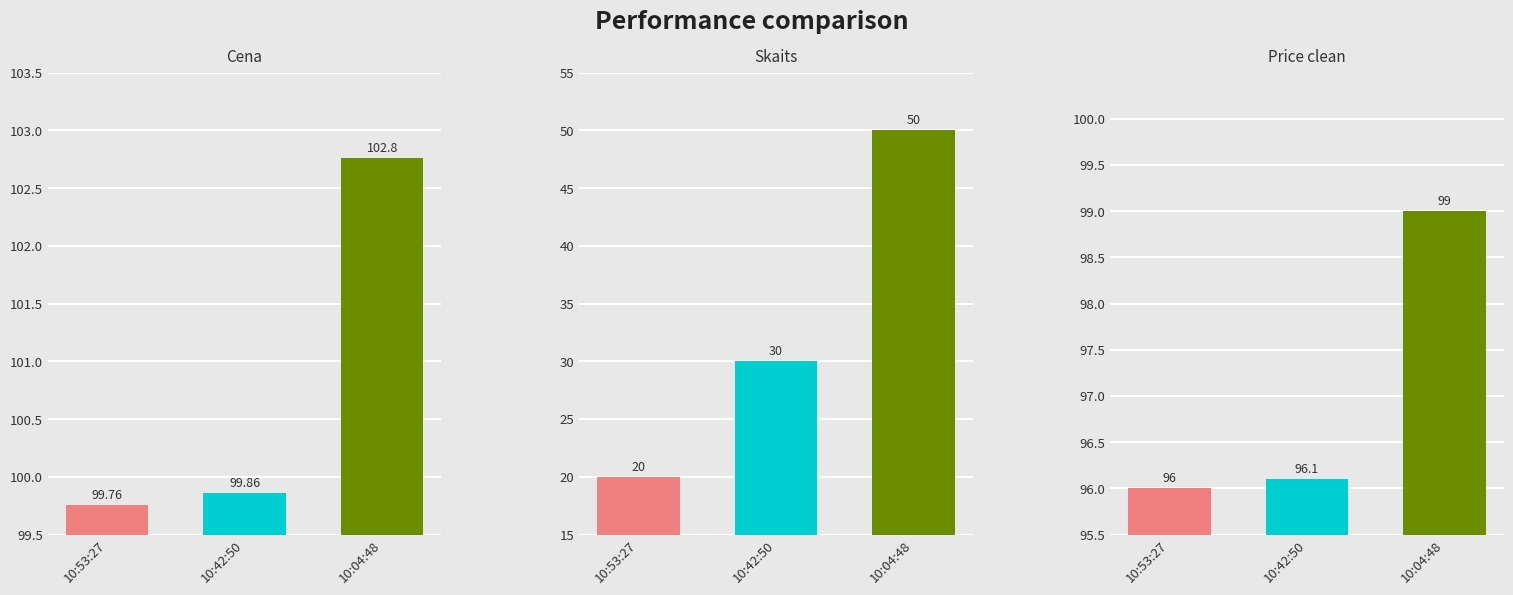

Is it true that Skaits equals 12.7 at 10:53:27?

False